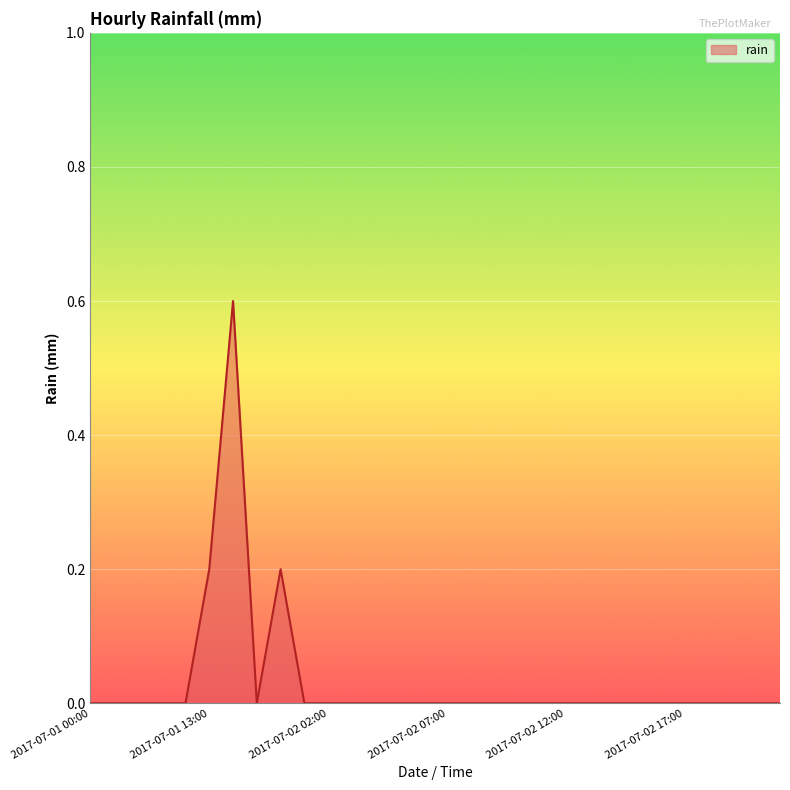

What is the difference between the maximum and minimum values?

0.6